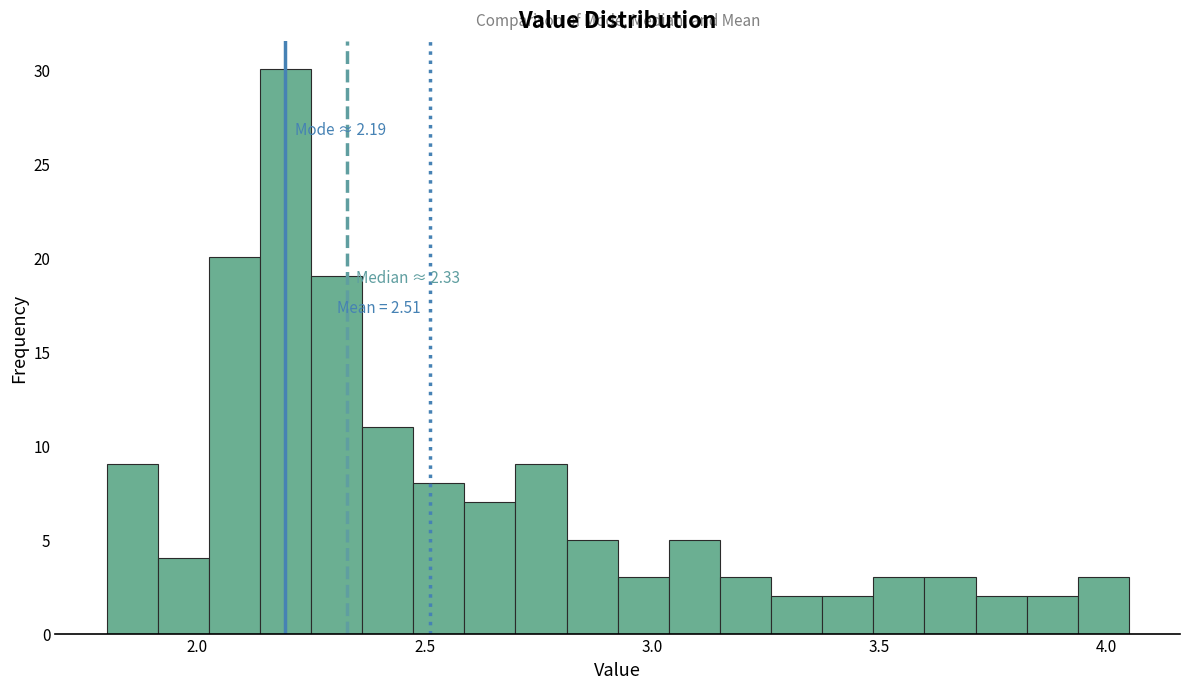

Read against the x-axis, roughly where is the centre of the tallest bar?

2.20